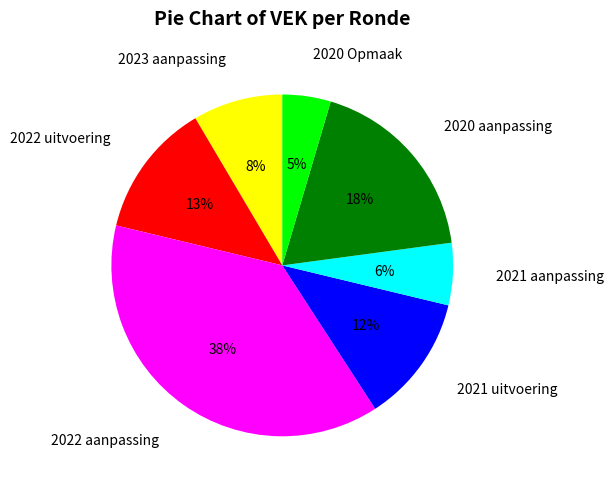

How many segments does this pie chart have?

7